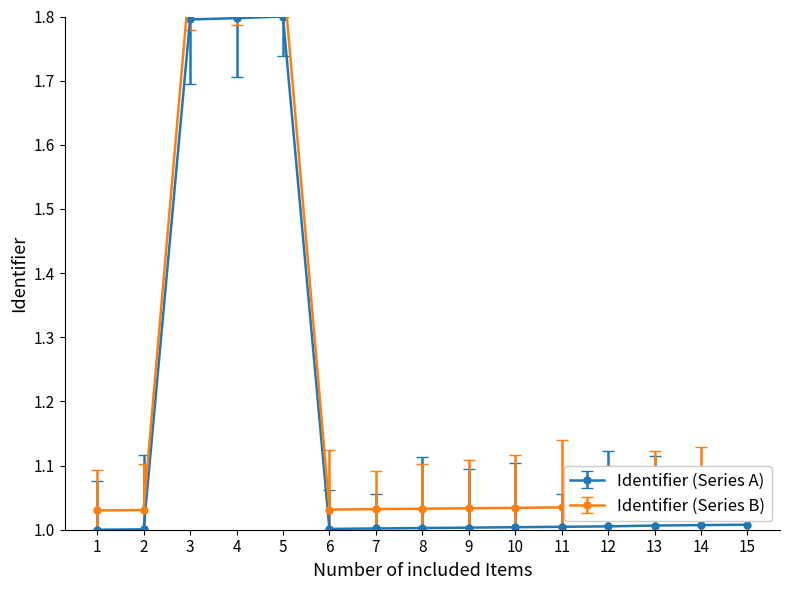

Does the chart have visible grid lines?

No